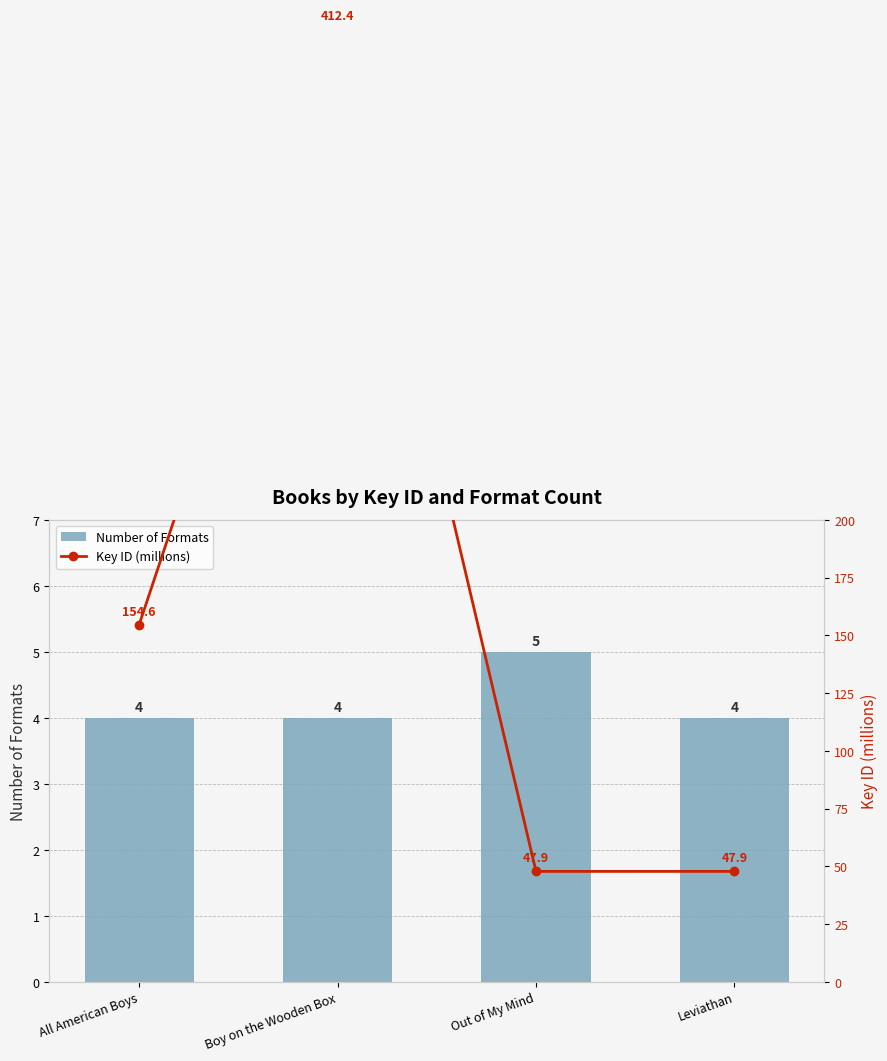

What is the value of the Key ID (millions) bar at the 1st from the left?

154.6